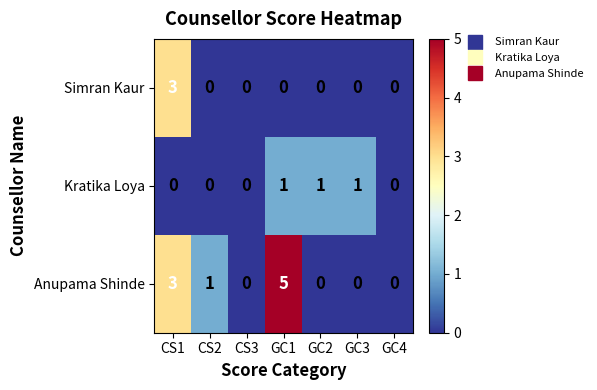

Which category has the highest value across all series?

GC1